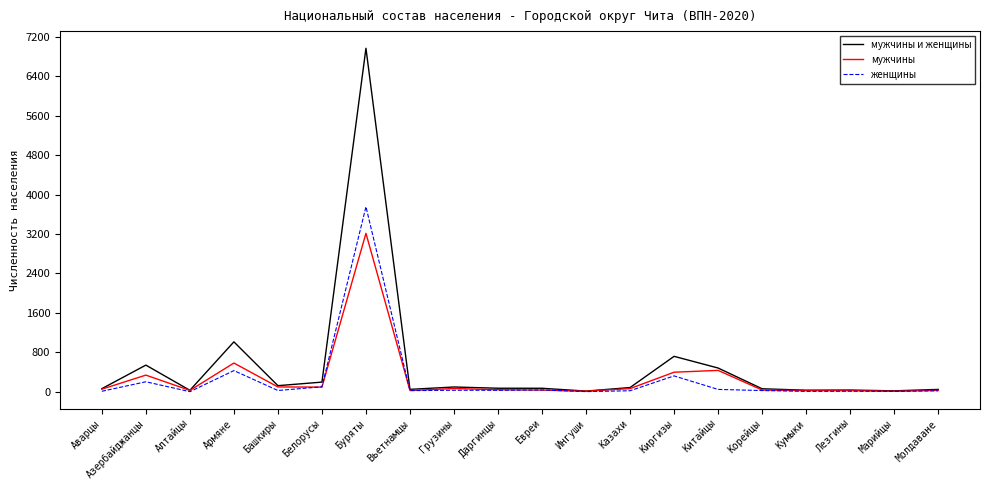

What is the sum of the женщины values at Грузины and Даргинцы?

61